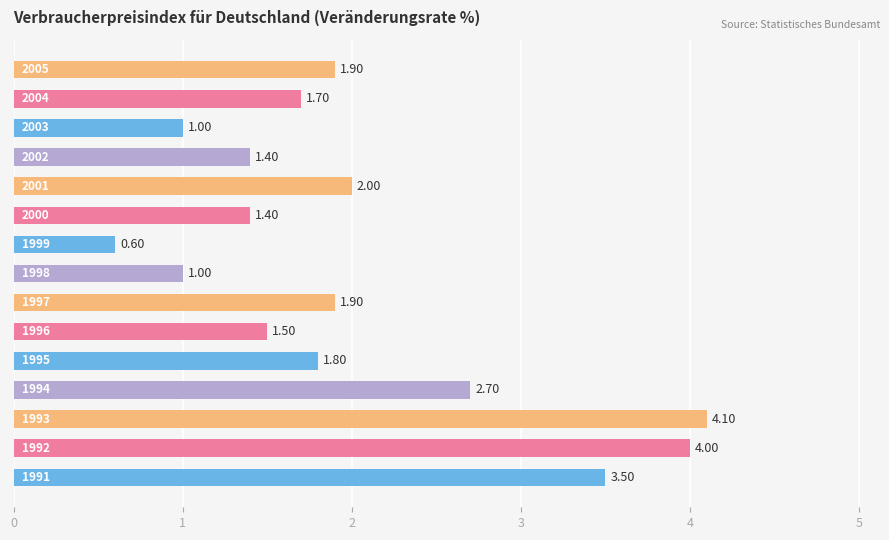

What is the difference between the second highest and second lowest values?

3.0